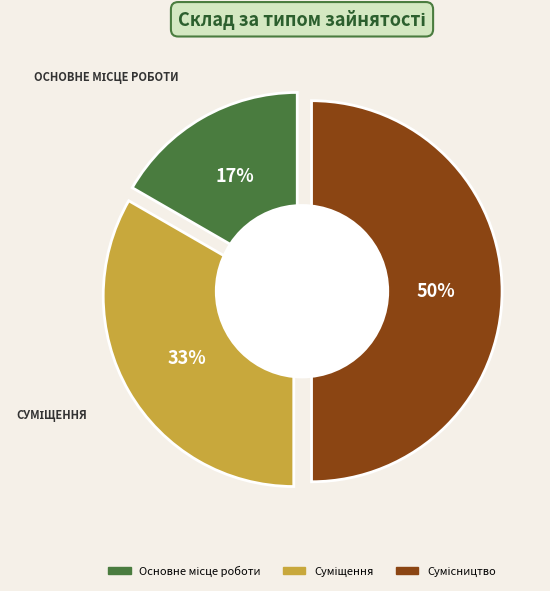

To the nearest percent, what is the average slice percentage?

33%